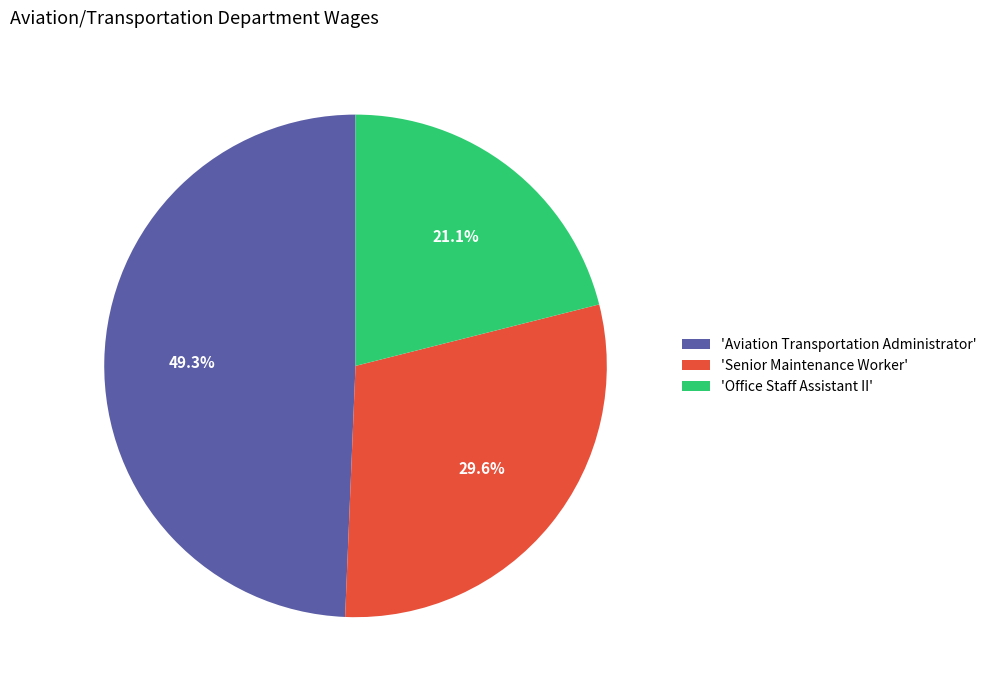

What is the largest slice in the pie chart?

'Aviation Transportation Administrator'